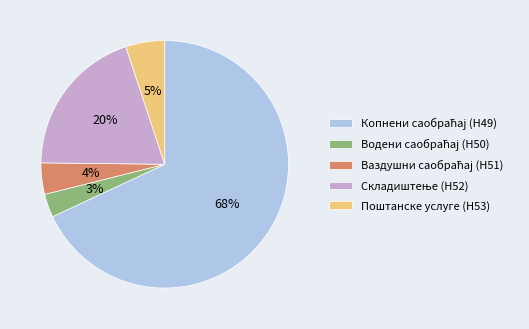

To the nearest percent, what is the average slice percentage?

20%